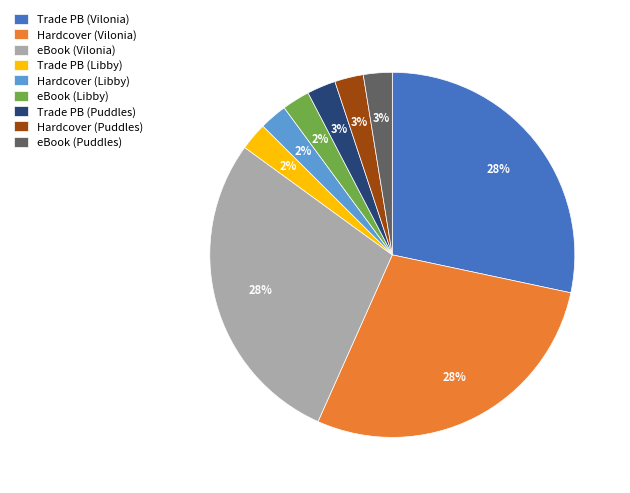

The Hardcover (Vilonia) slice represents 28% of the pie. True or false?

True